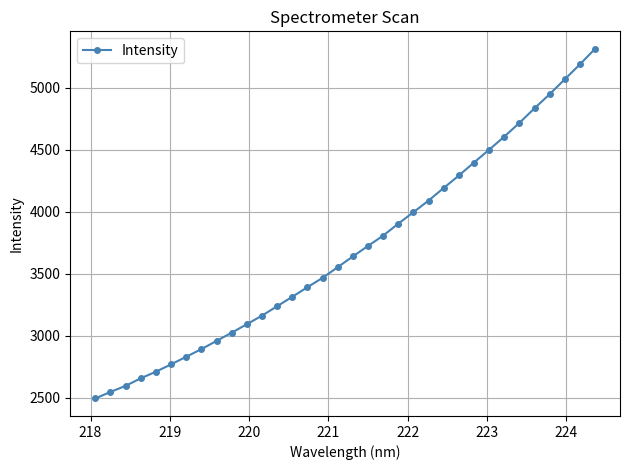

What is the smallest value displayed?

2492.2